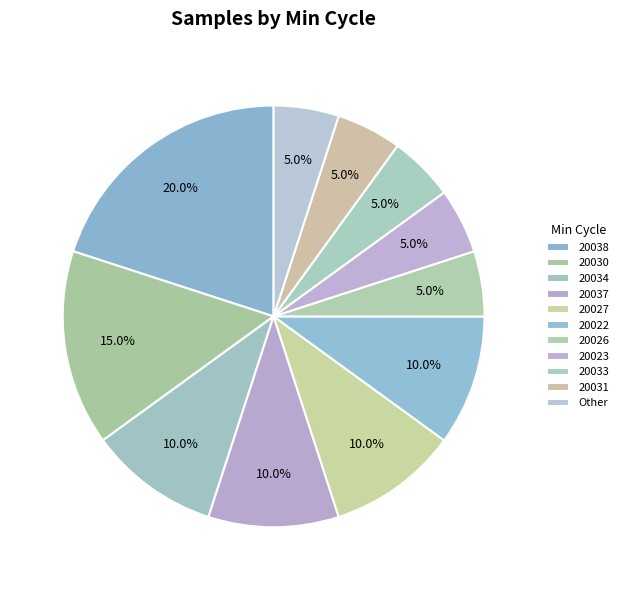

Count the number of slices in the pie.

11